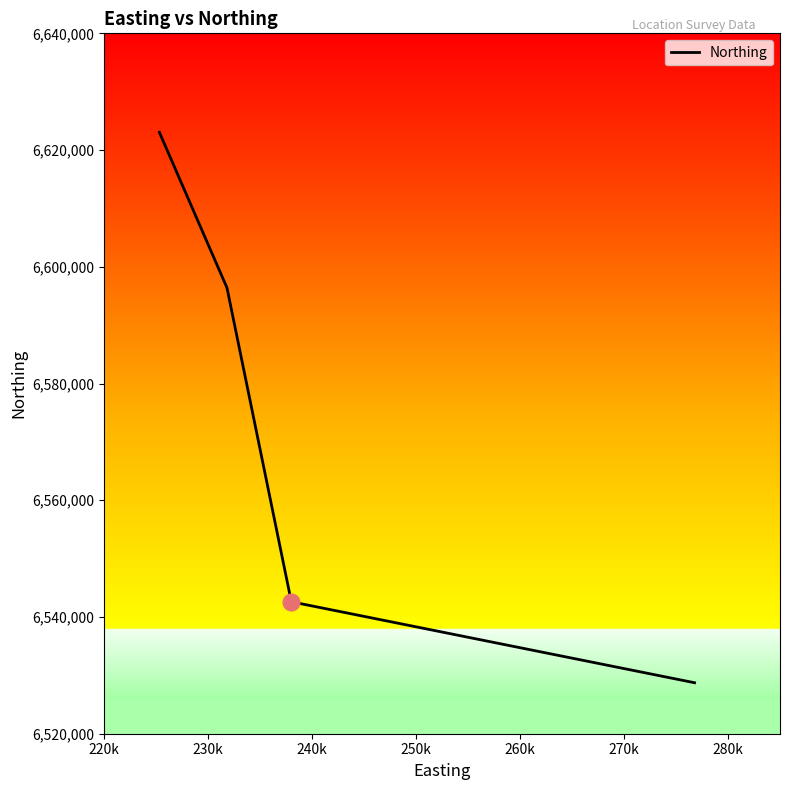

Does the chart have visible grid lines?

No